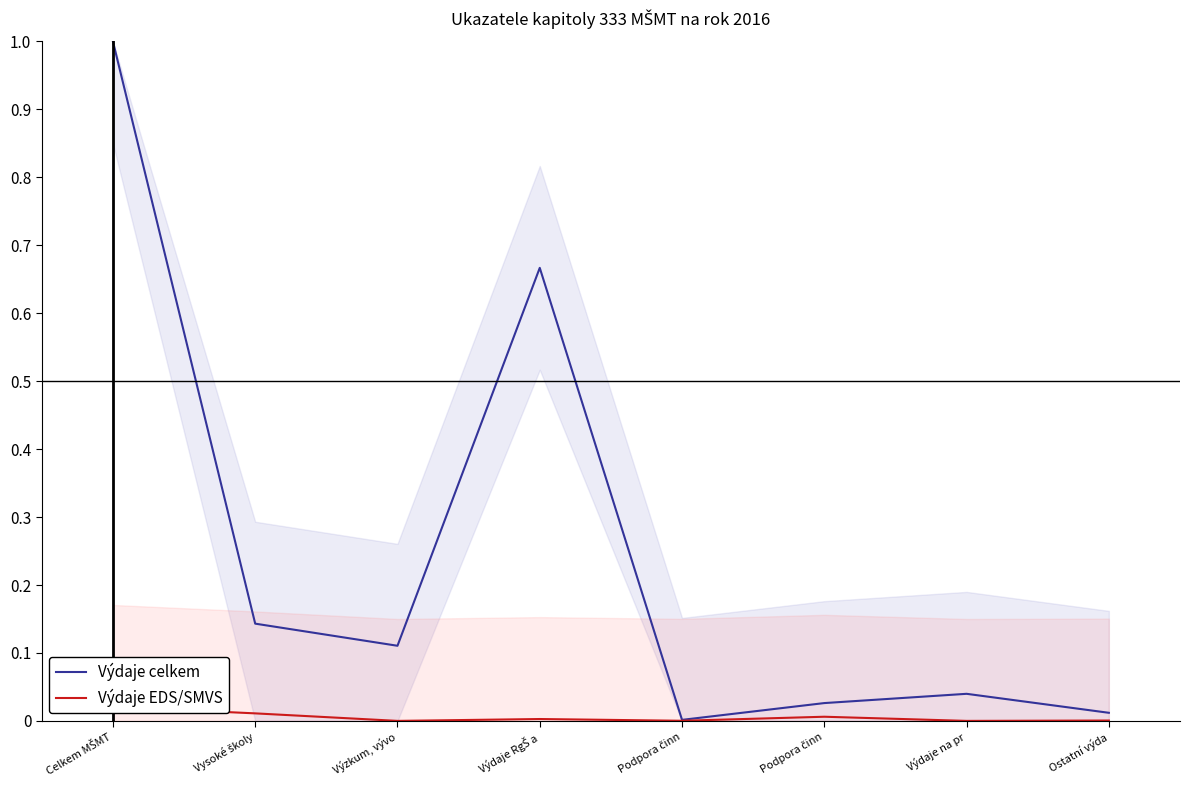

Is the value of Výdaje celkem at Celkem MŠMT greater than the value of Výdaje EDS/SMVS at Celkem MŠMT?

Yes